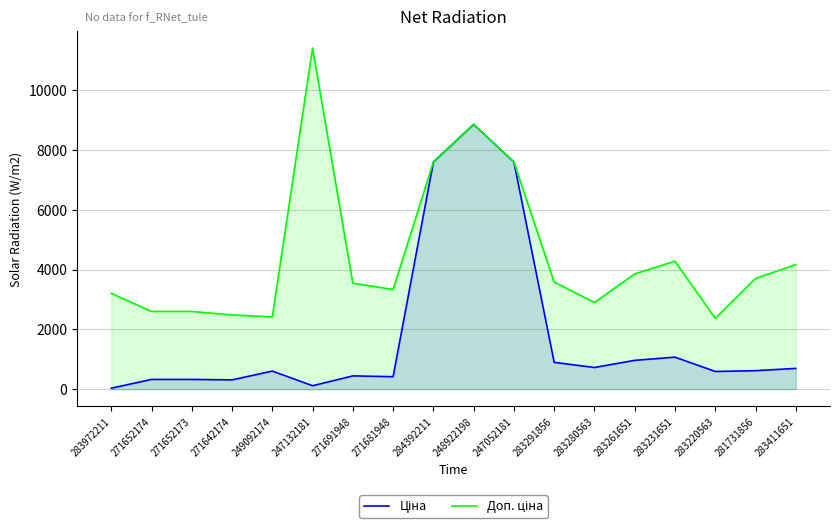

The Ціна series shows 11161.2 at 247052181. True or false?

False